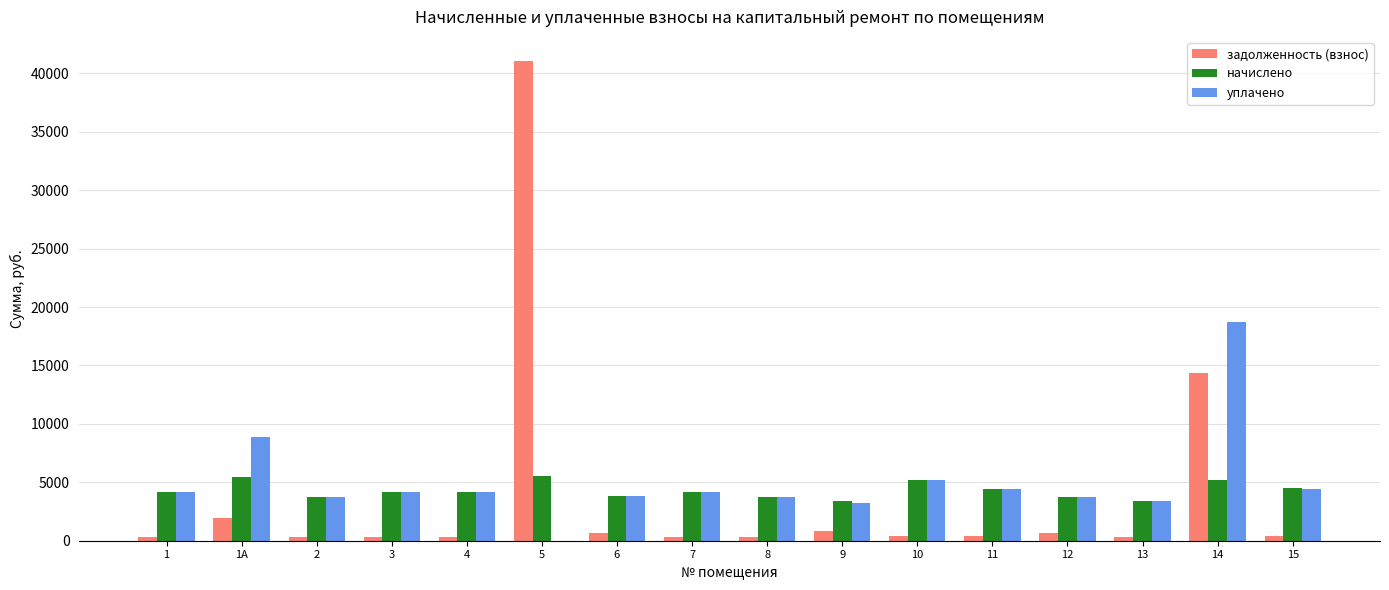

Which series has the largest range (max minus min)?

задолженность (взнос)